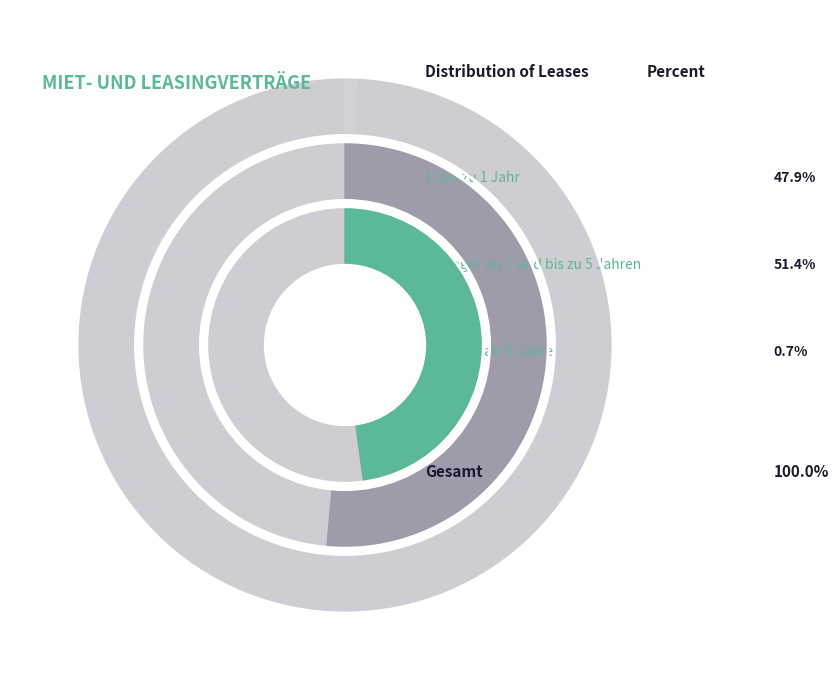

Is the sum of länger als 5 Jahre and bis zu 1 Jahr greater than half?

No